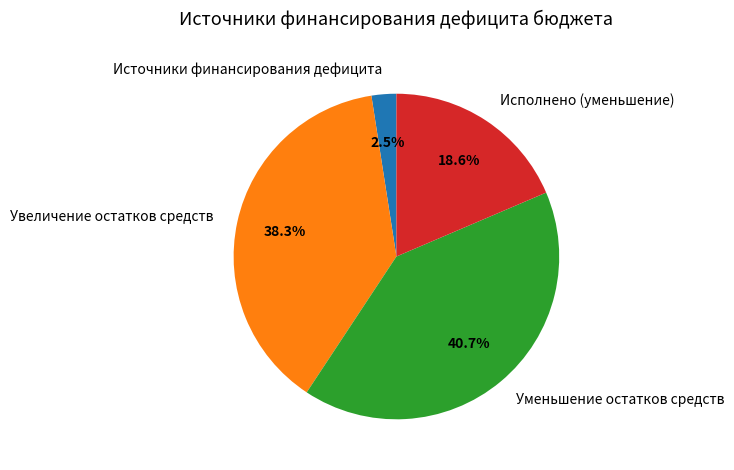

The Увеличение остатков средств slice represents 38% of the pie. True or false?

True